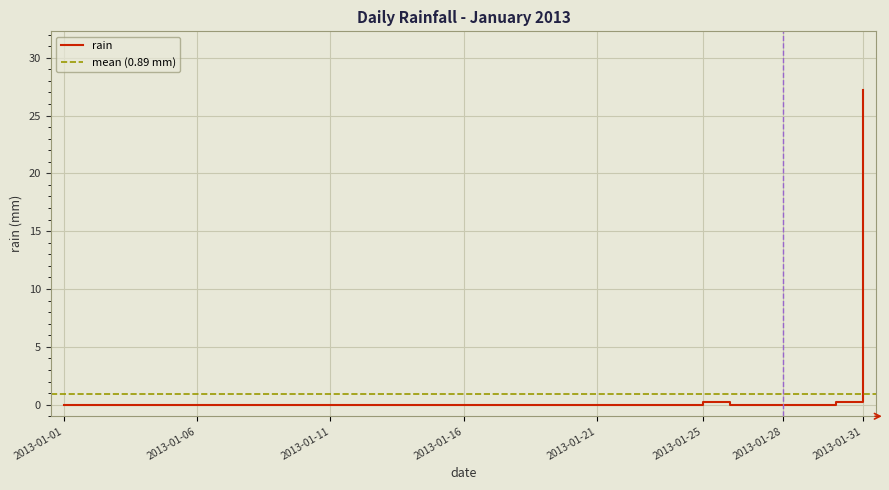

How many lines are shown in the chart?

1